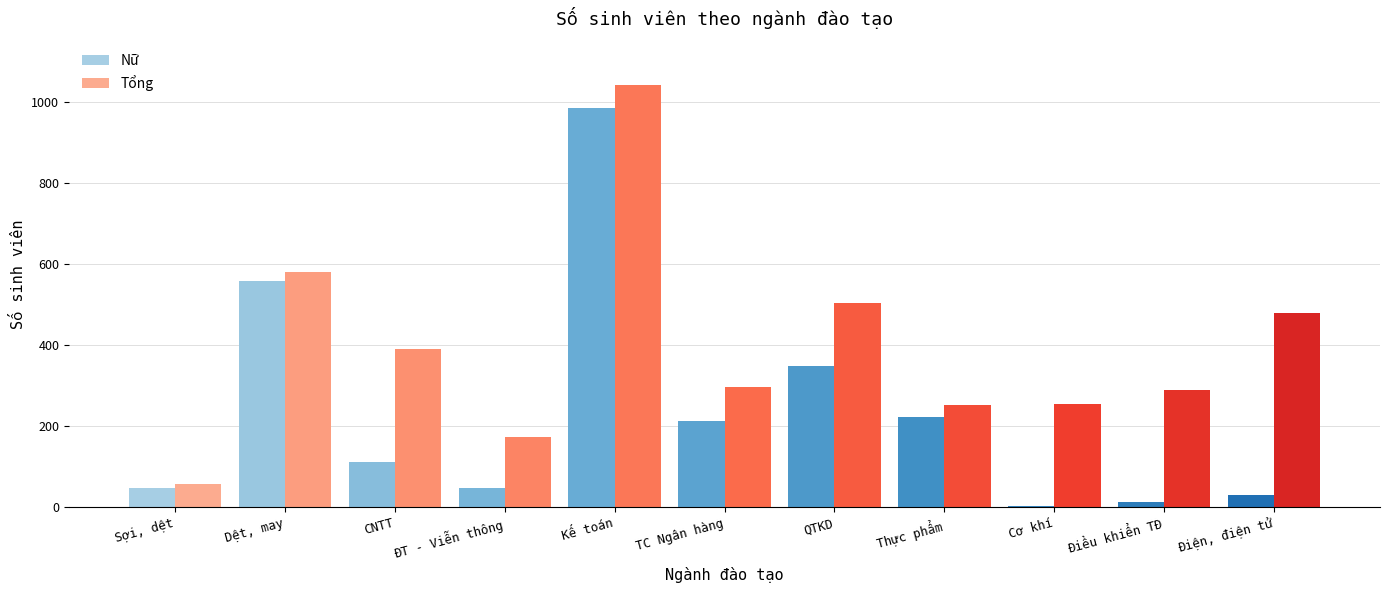

What is the lowest value of the Tổng series?

58